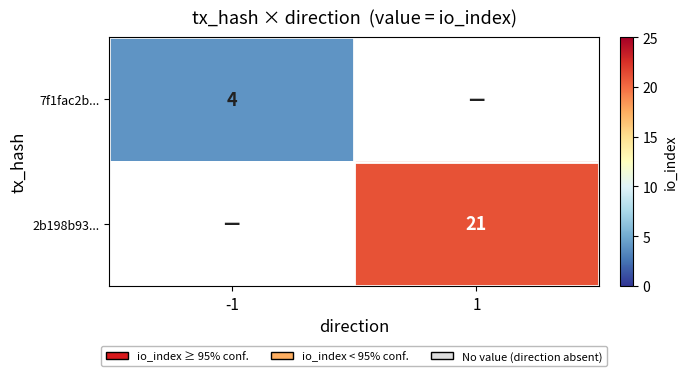

True or false: 7f1fac2b... has a value of 1 at -1.

False